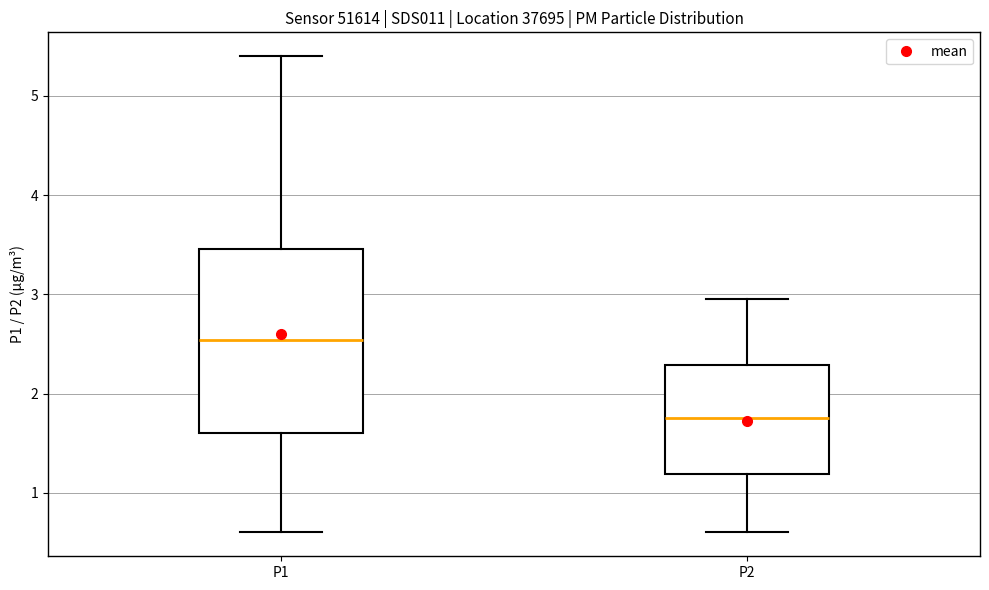

Reading left to right, read every box against the y-axis: the position of its median line, the range the box covers, and the ends of its whiskers. The values are not printed on the chart, so give them approximately, as read against the axis.

P1: median 2.5, box 1.6 to 3.5, whiskers 0.6 to 5.4
P2: median 1.8, box 1.2 to 2.3, whiskers 0.6 to 3.0